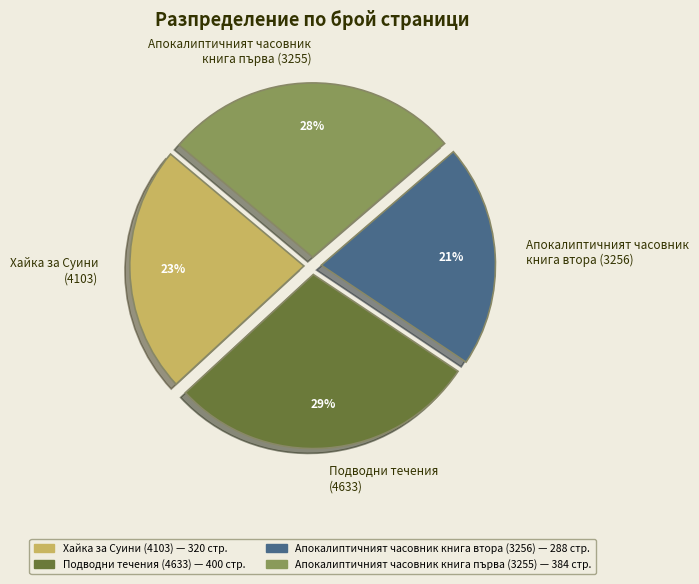

To the nearest percent, what percentage of the pie is Подводни течения (4633)?

29%